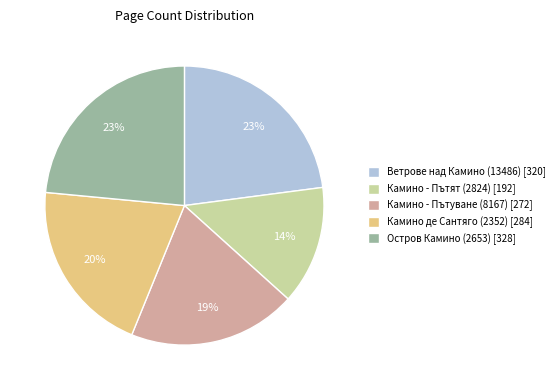

Approximately how many times larger is the value at Камино - Пътуване (8167) compared to Камино - Пътят (2824)?

1.4